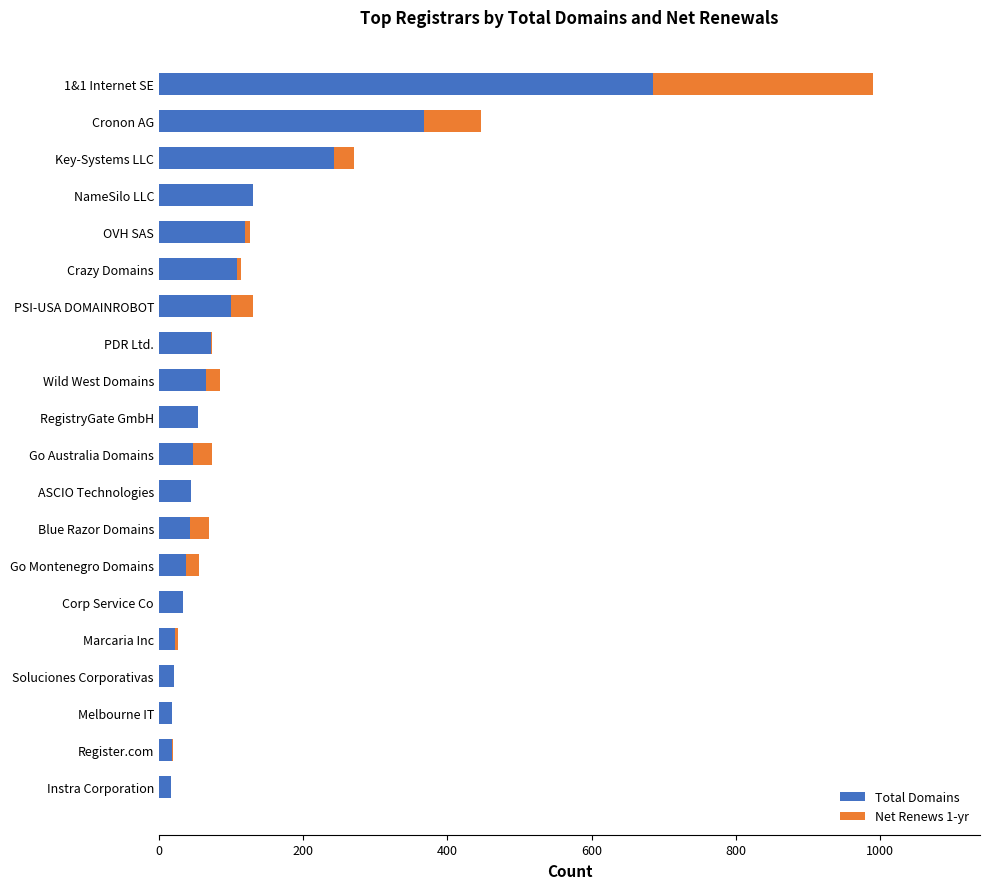

How many data points does each series have?

20